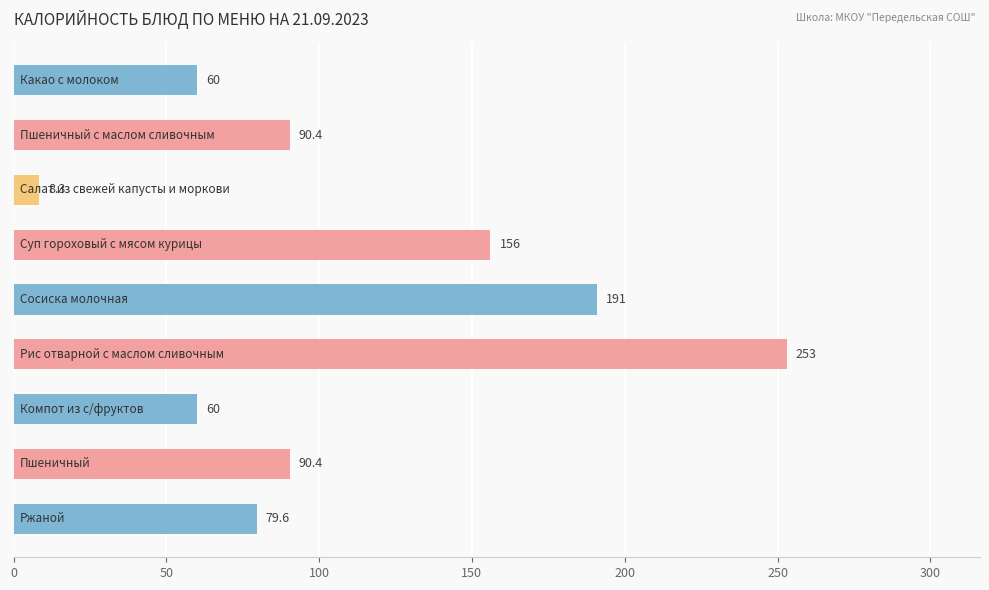

What is the greatest value displayed?

253.0